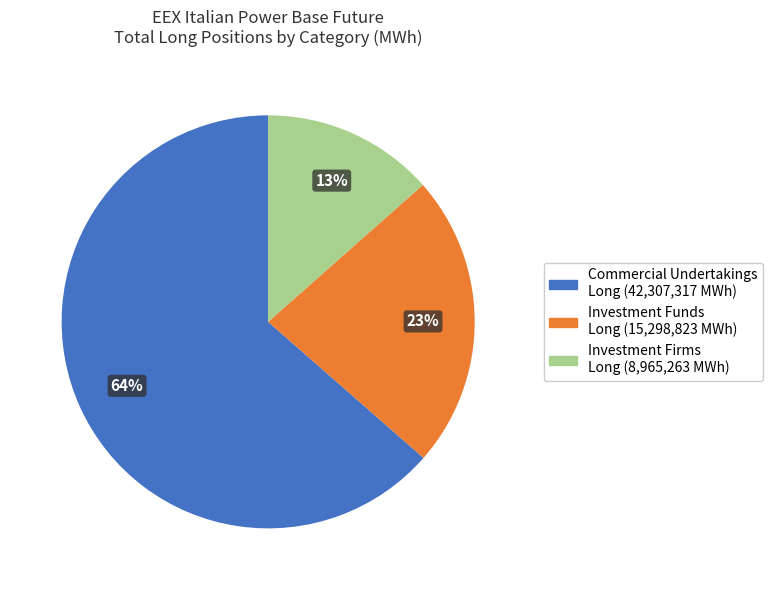

What percentage is the Commercial Undertakings Long slice, to the nearest percent?

64%